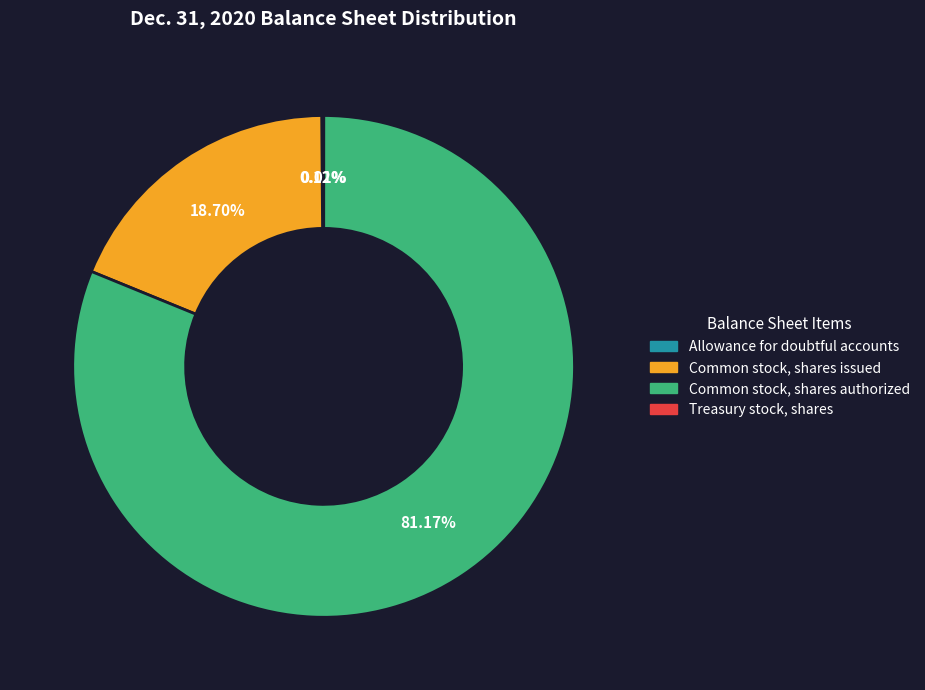

Does Common stock, shares authorized account for over 50% of the chart?

Yes